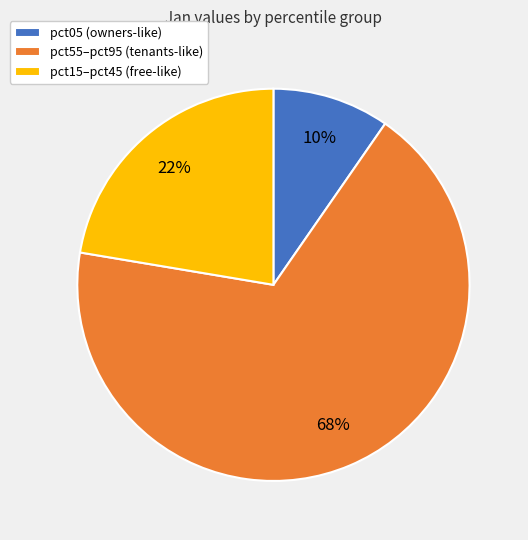

What percentage is the pct05 (owners-like) slice, to the nearest percent?

10%